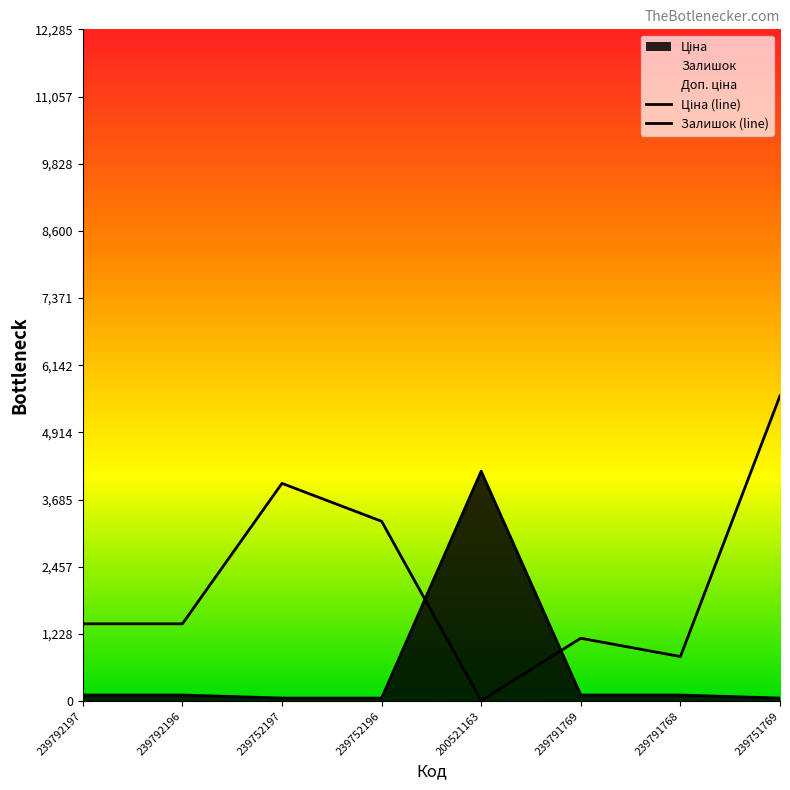

Between which two adjacent categories do Ціна (line) and Залишок (line) first intersect?

239752196 and 200521163